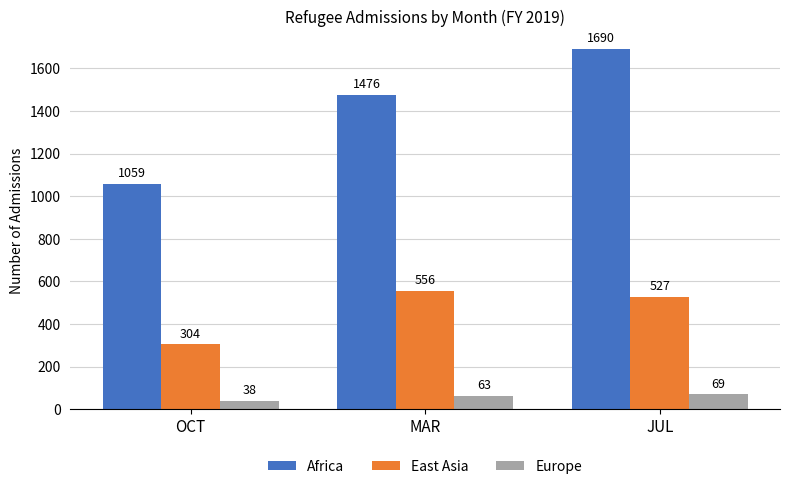

What is the spread (max minus min) of values at OCT?

1021